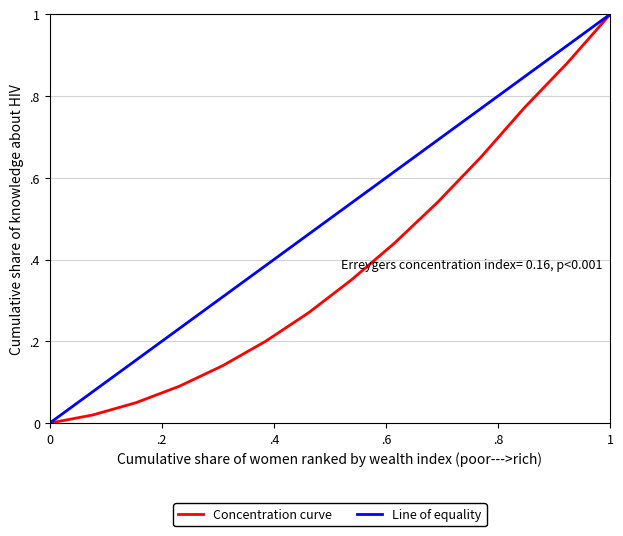

Reading left to right, transcribe all the data shown in this chart.

Concentration curve: 0.0	0.0	0.1	0.1	0.1	0.2	0.3	0.3	0.4	0.5	0.7	0.8	0.9	1.0
Line of equality: 0.0	0.1	0.2	0.2	0.3	0.4	0.5	0.5	0.6	0.7	0.8	0.8	0.9	1.0